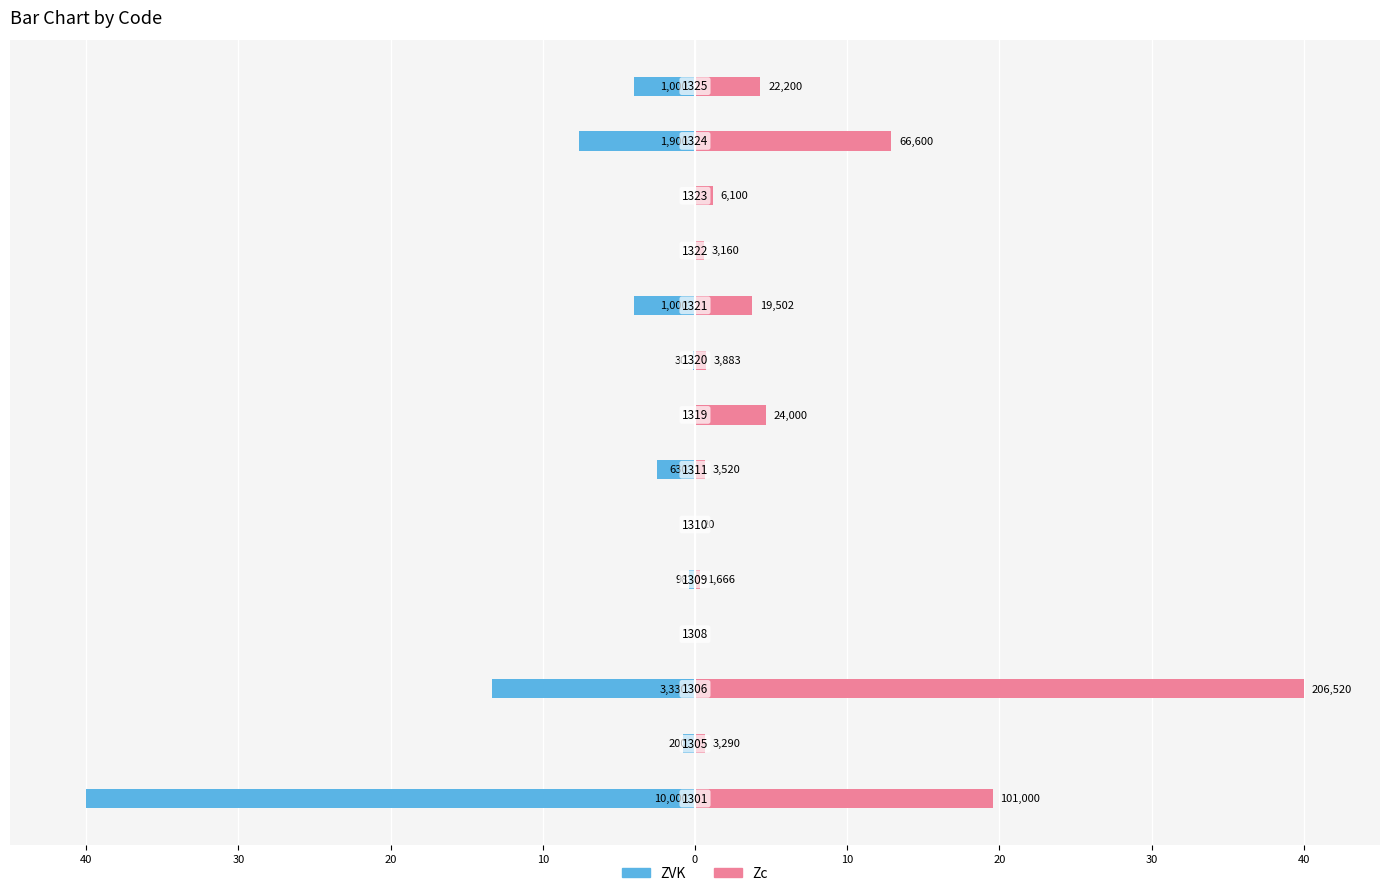

How many groups of bars are there?

14